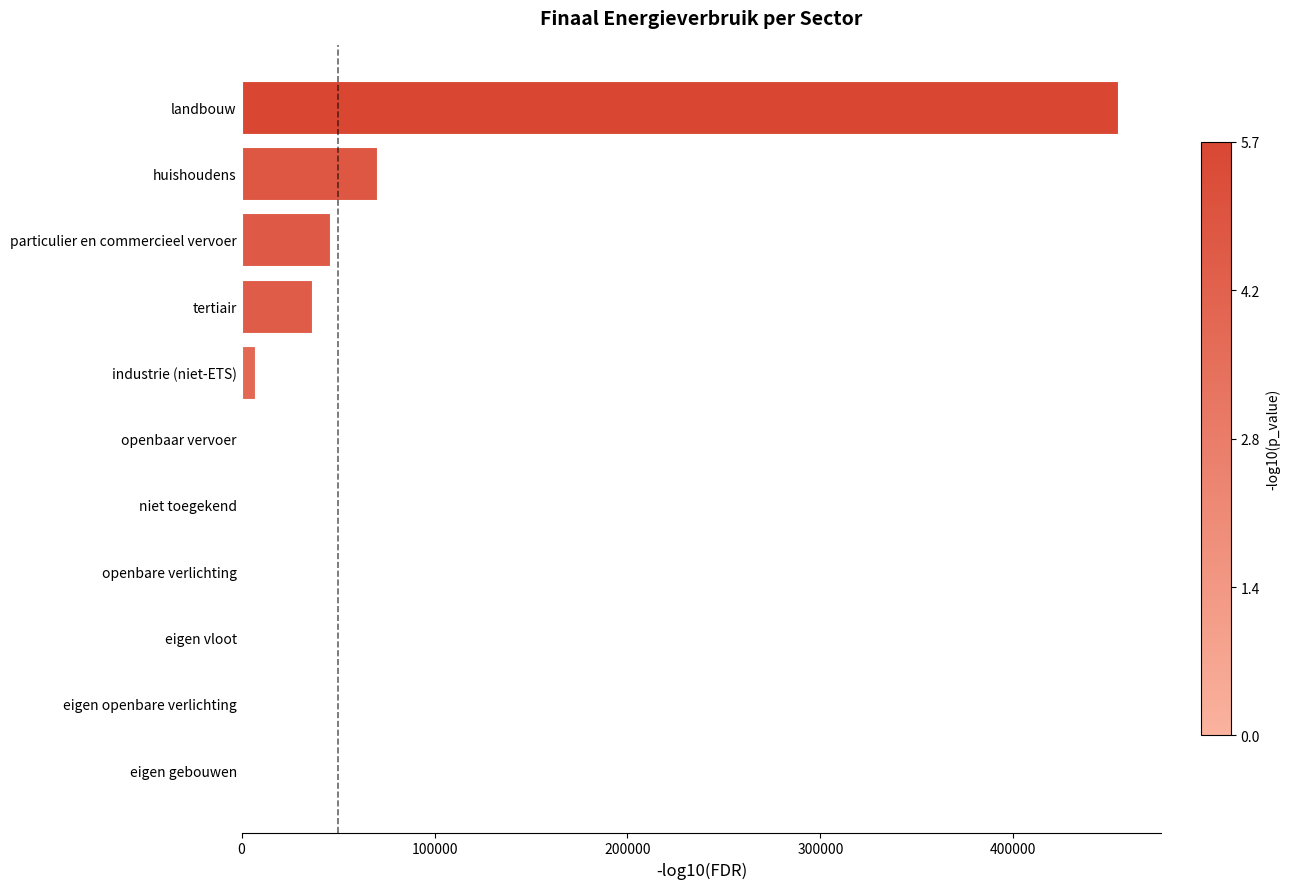

Which has a higher value, openbaar vervoer or particulier en commercieel vervoer?

particulier en commercieel vervoer